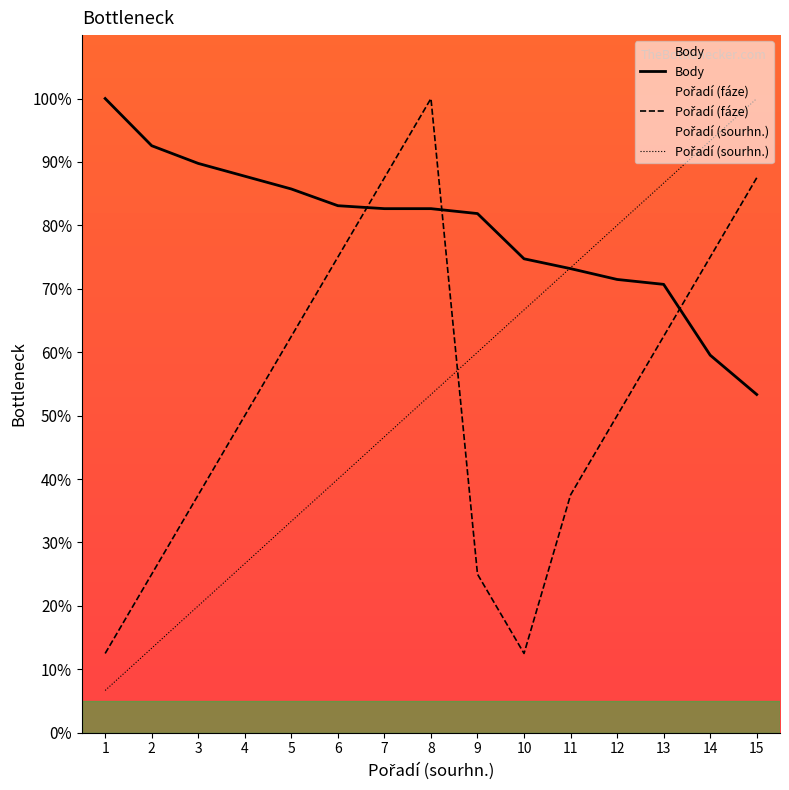

What are all the series names shown in the legend?

Body, Pořadí (fáze), Pořadí (sourhn.)